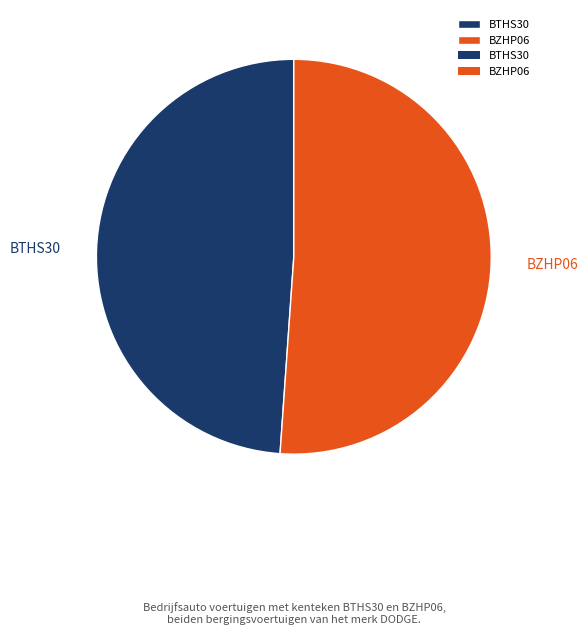

Rank the categories by value from highest to lowest.

BZHP06, BTHS30